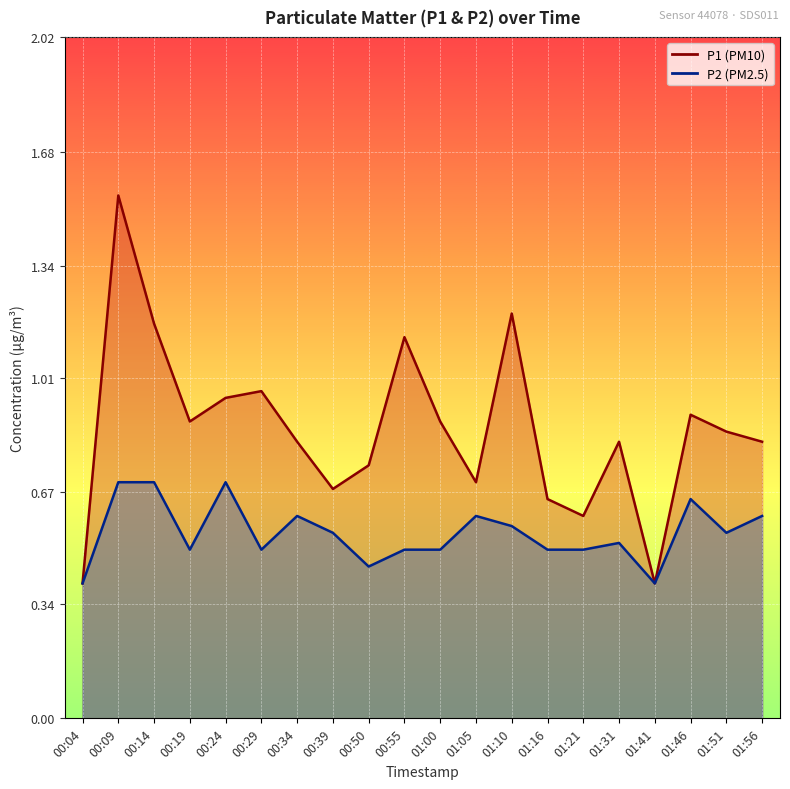

What is the sum of all P1 values?

17.1